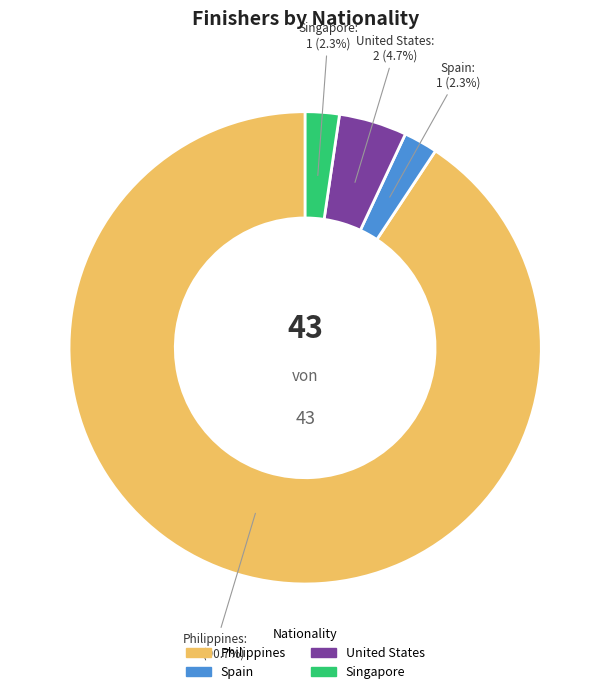

Which category has the biggest portion of the pie?

Philippines